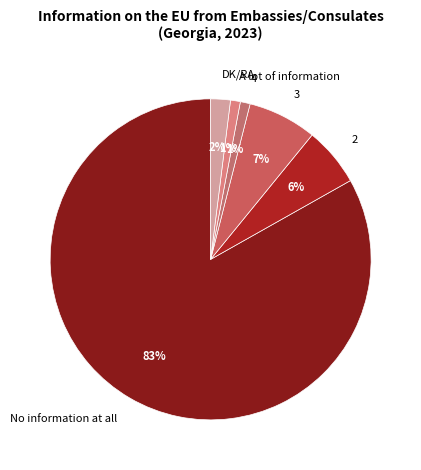

How many segments does this pie chart have?

6